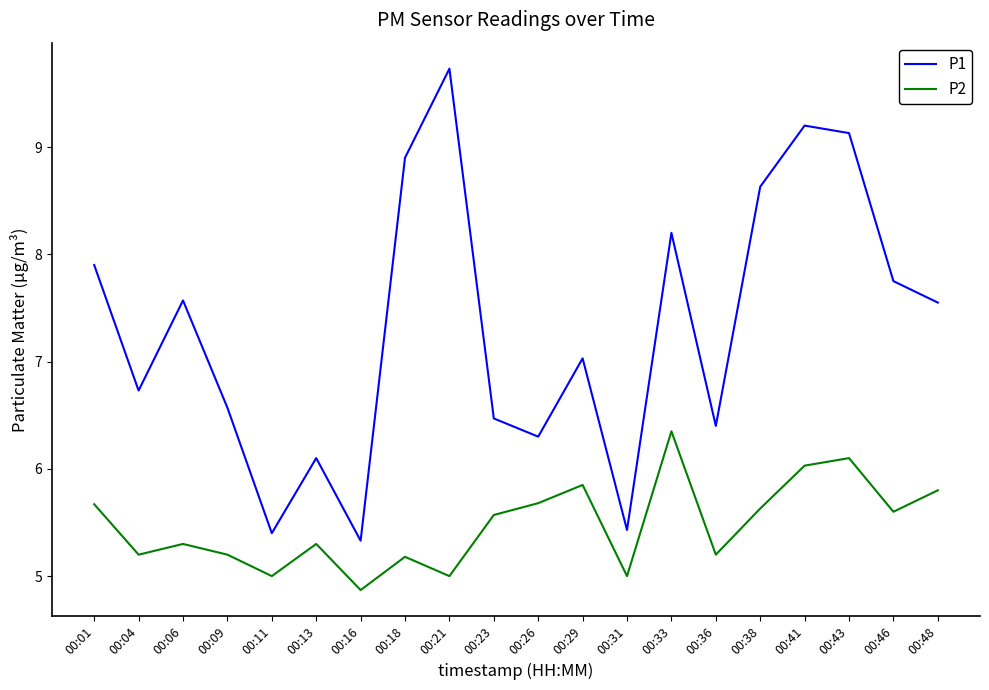

Which series has the largest total across all categories?

P1